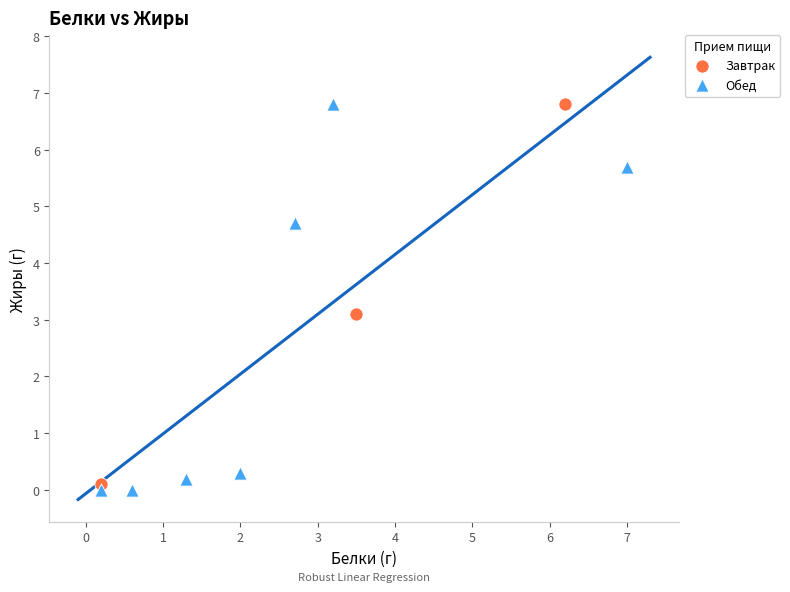

What are all the series names shown in the legend?

Завтрак, Обед